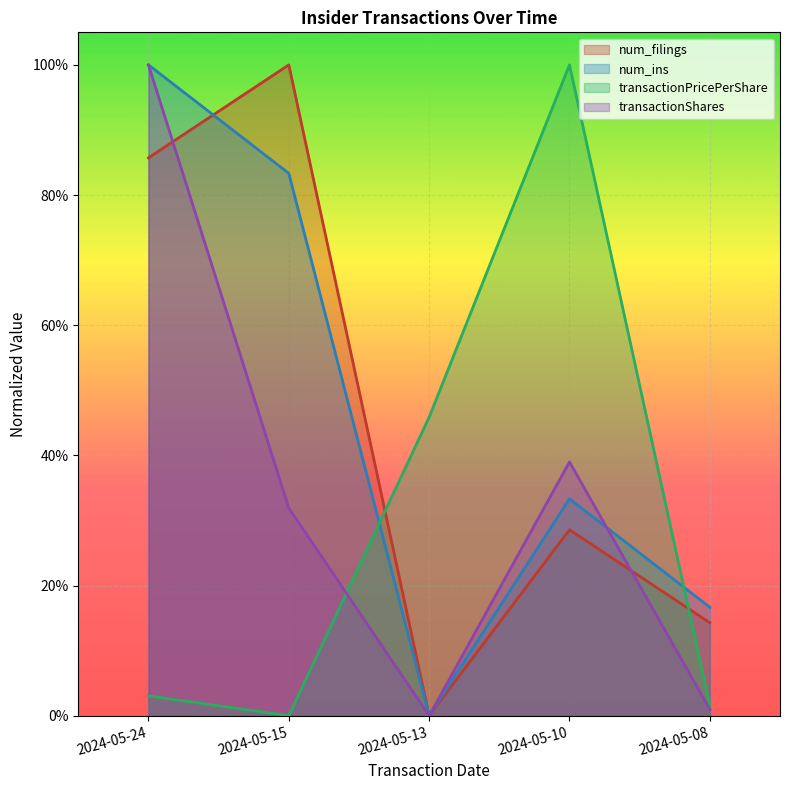

True or false: transactionShares has more than 0 interior local peaks.

True